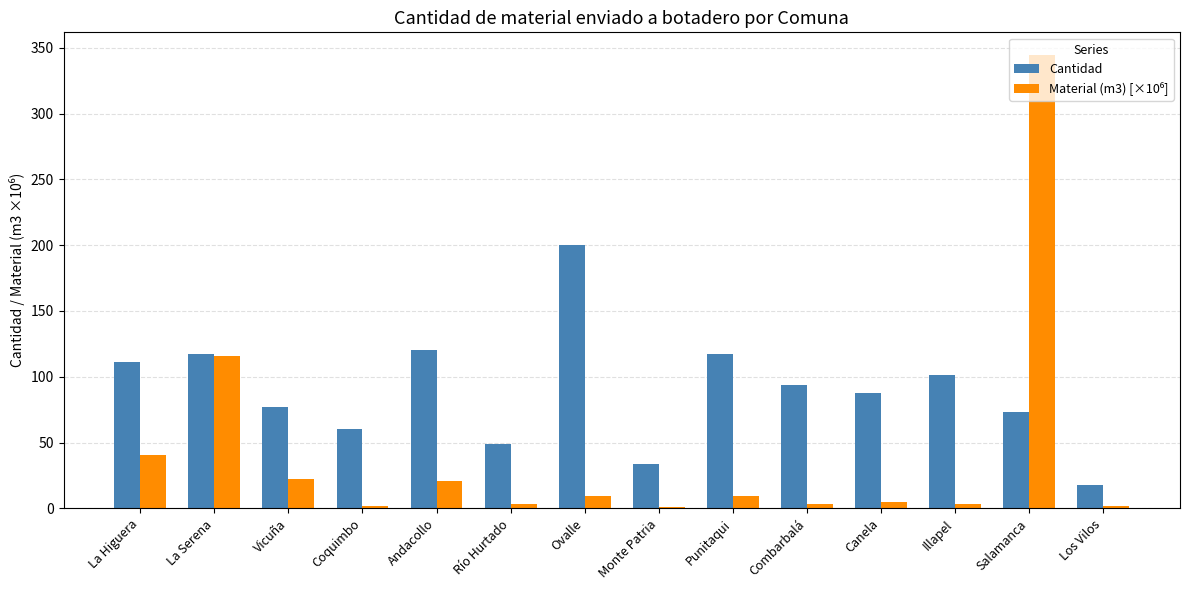

Which series has the largest total across all categories?

Cantidad